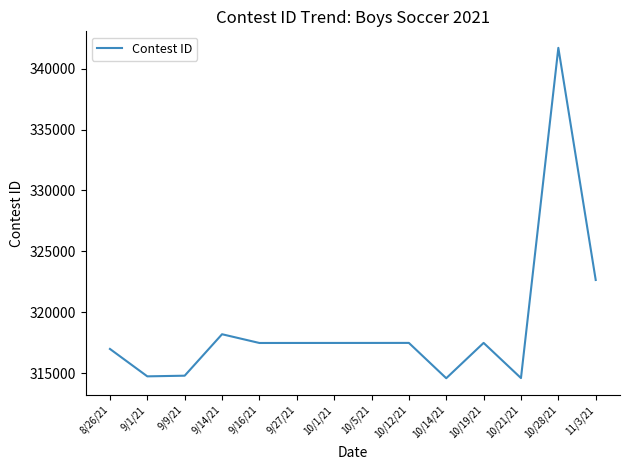

Where is the first local maximum?

9/14/21